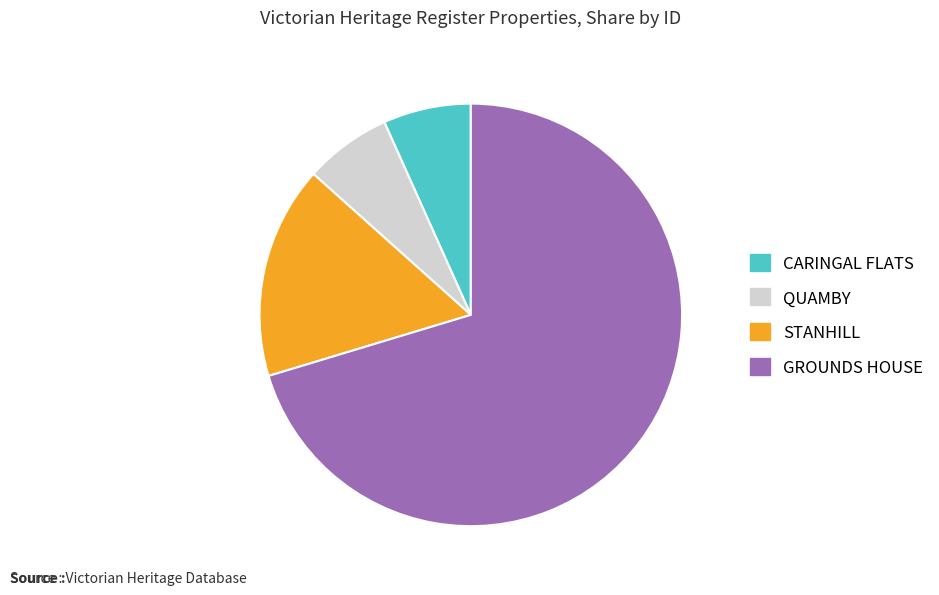

Which has a higher value, GROUNDS HOUSE or STANHILL?

GROUNDS HOUSE